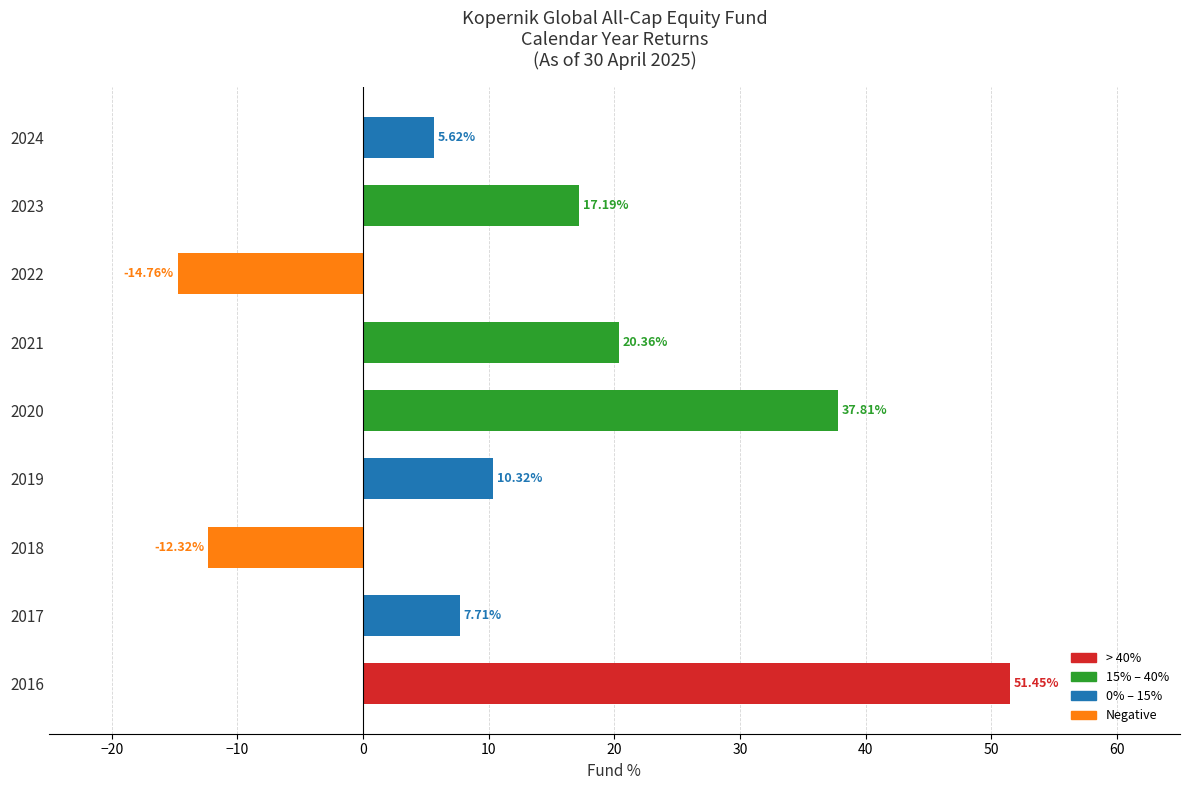

List the labels in order of value, smallest first.

2022, 2018, 2024, 2017, 2019, 2023, 2021, 2020, 2016